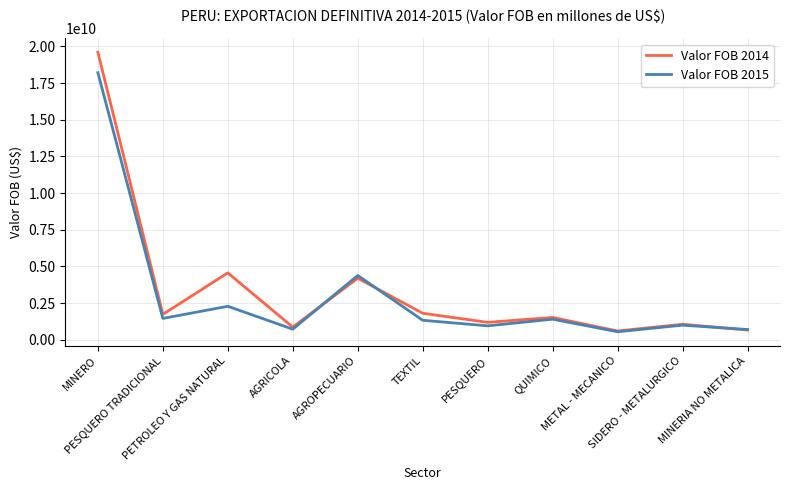

What is the minimum value shown in the chart?

547274595.0